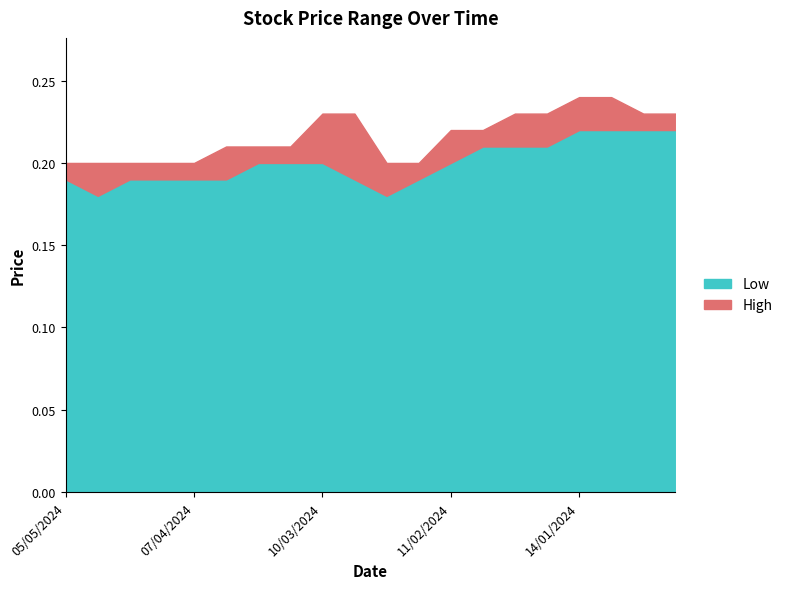

Between 07/04/2024 and 24/03/2024, which is larger?

24/03/2024